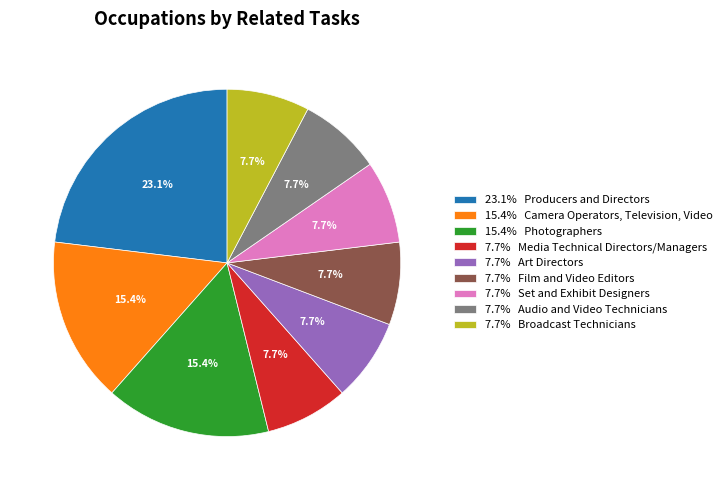

Which slice is the largest?

23.1% Producers and Directors